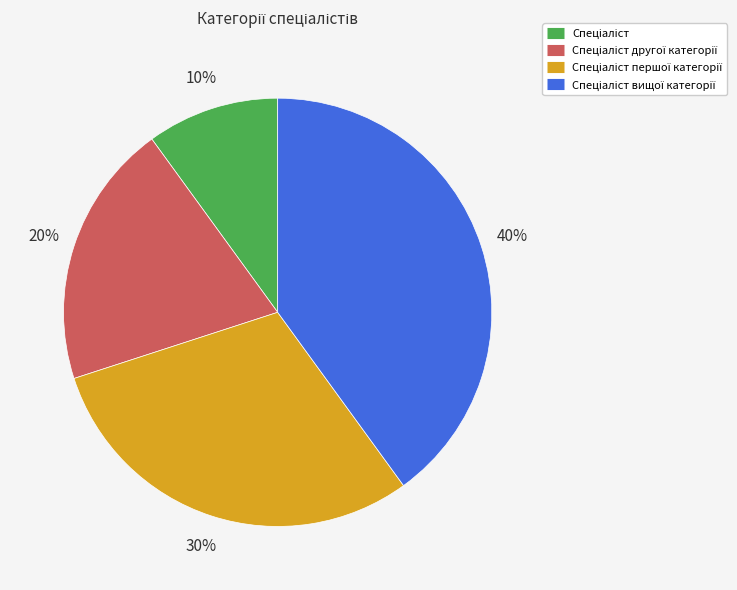

Is there any slice that represents more than half of the pie?

No